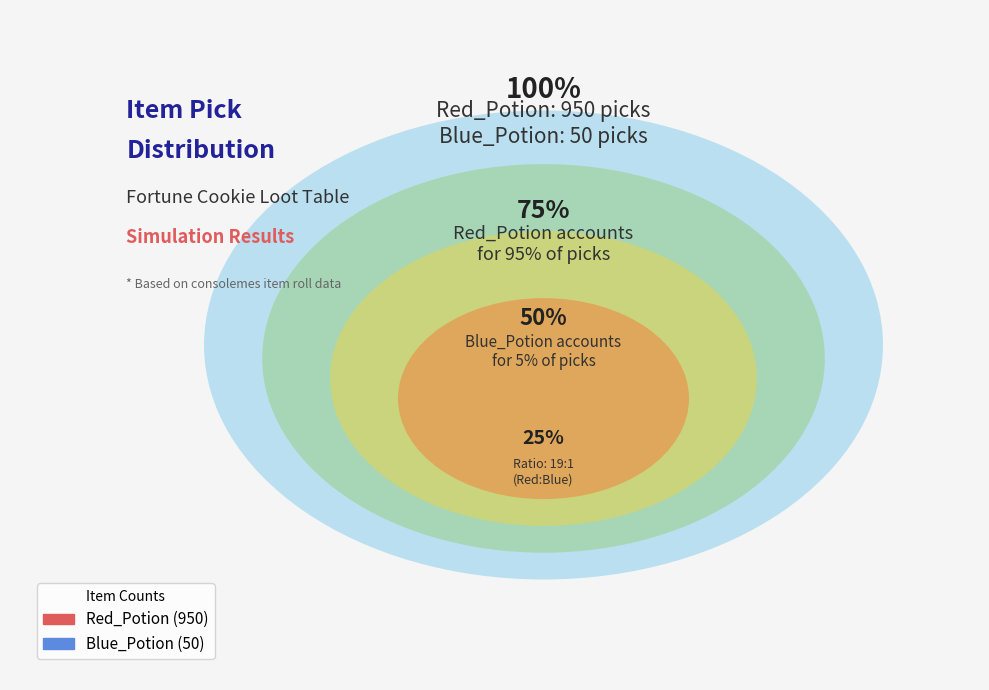

To the nearest percent, what is the combined percentage of Blue_Potion and Red_Potion?

100%